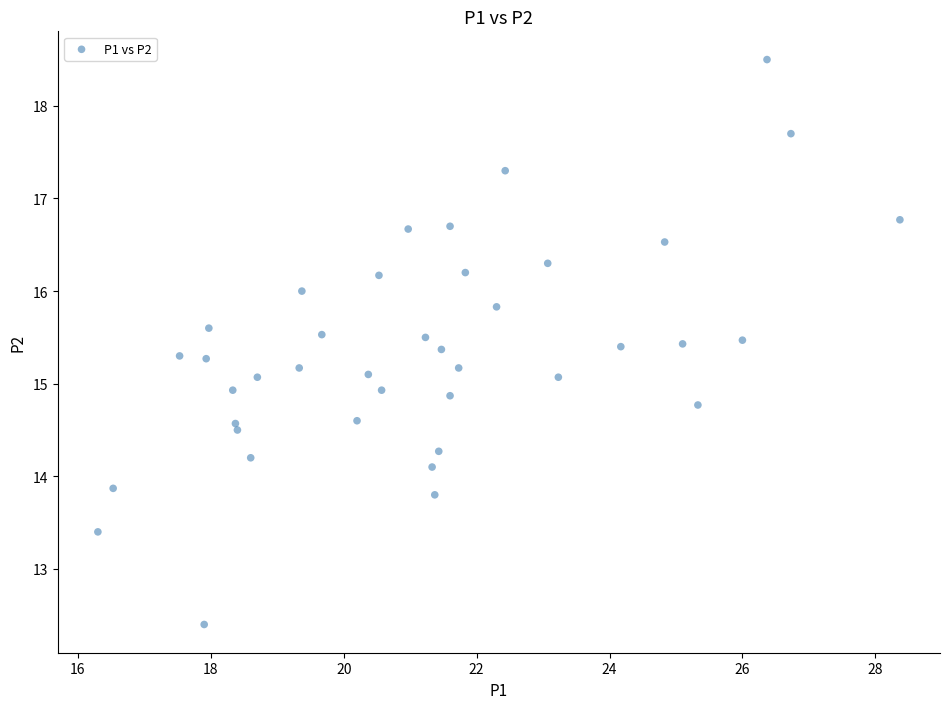

What is the range of X values (max minus min)?

12.1